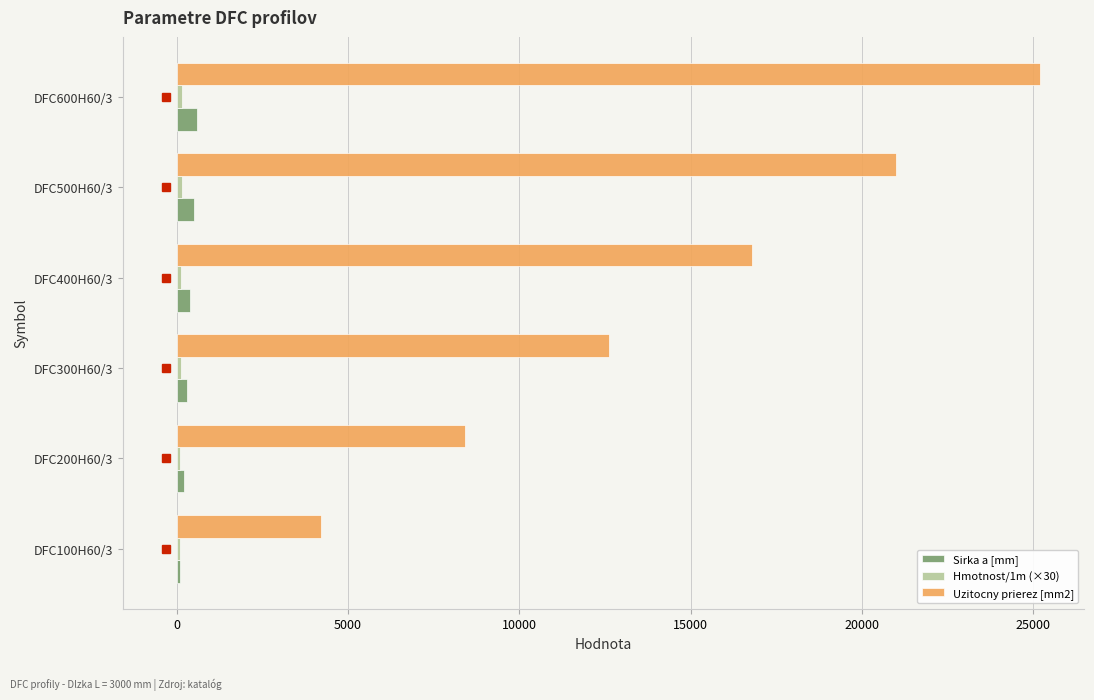

What is the average value of the Sirka a [mm] series?

350.0